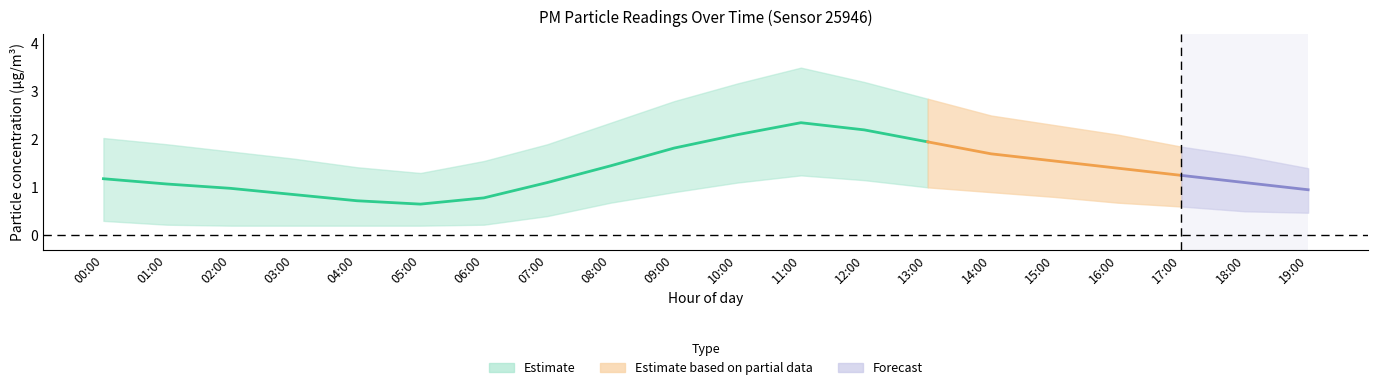

What is the greatest value displayed?

3.5